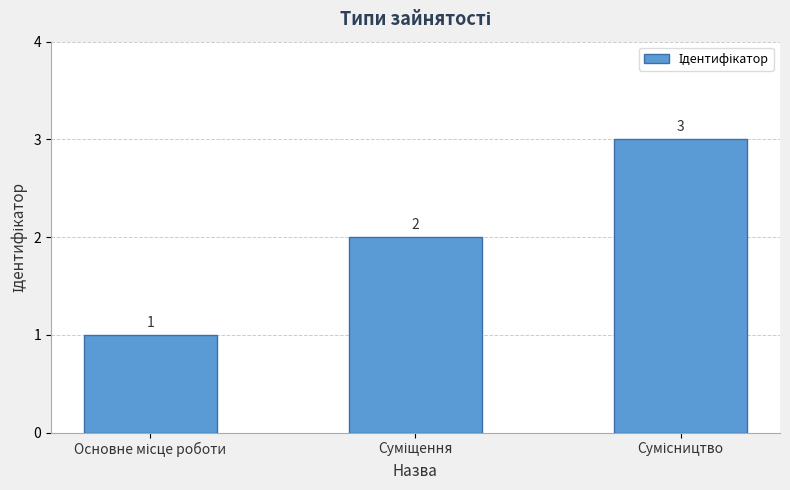

What is the maximum value shown in the chart?

3